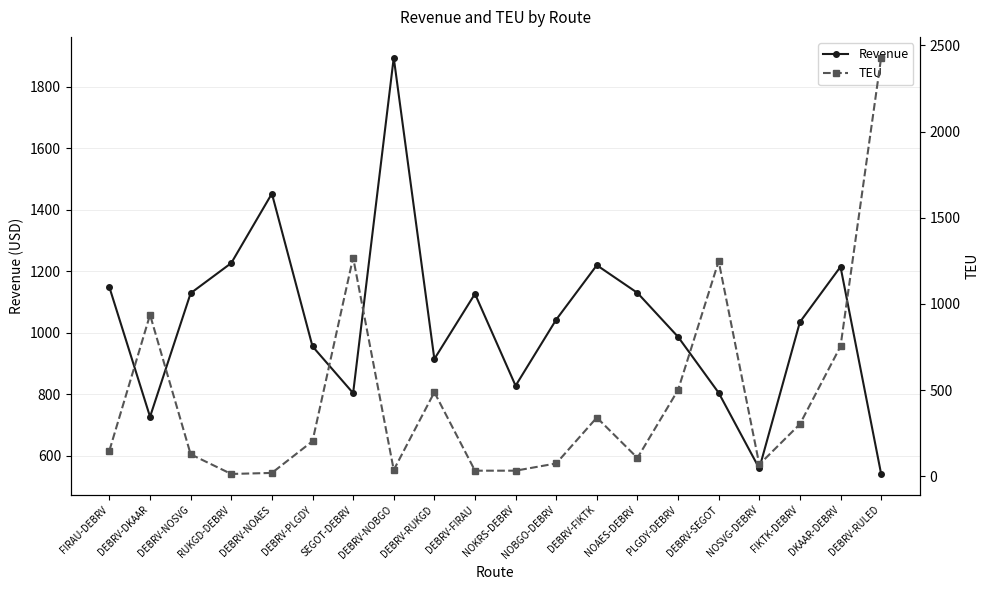

What is the minimum value for Revenue?

541